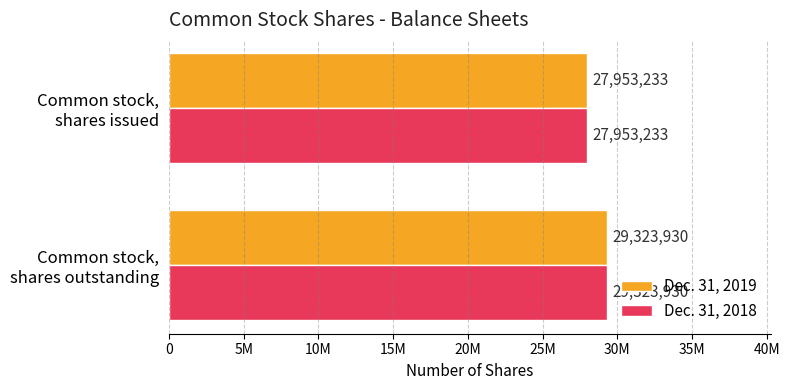

What are all the series names shown in the legend?

Dec. 31, 2019, Dec. 31, 2018